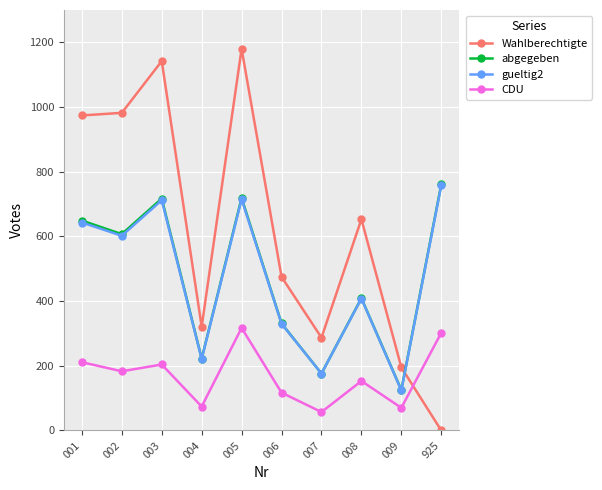

How many data points in CDU are less than 183?

5